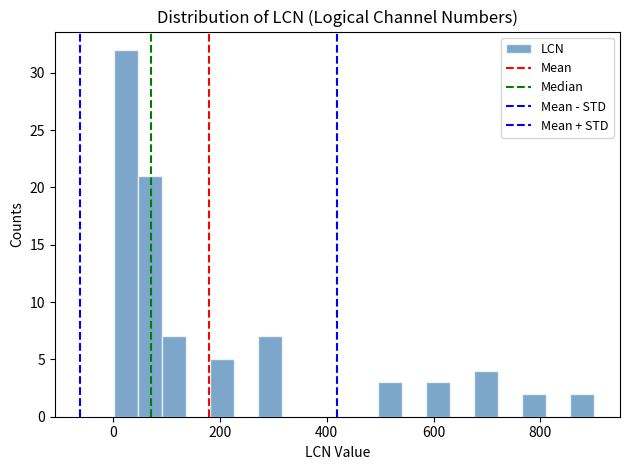

Read against the x-axis, roughly where is the centre of the tallest bar?

20